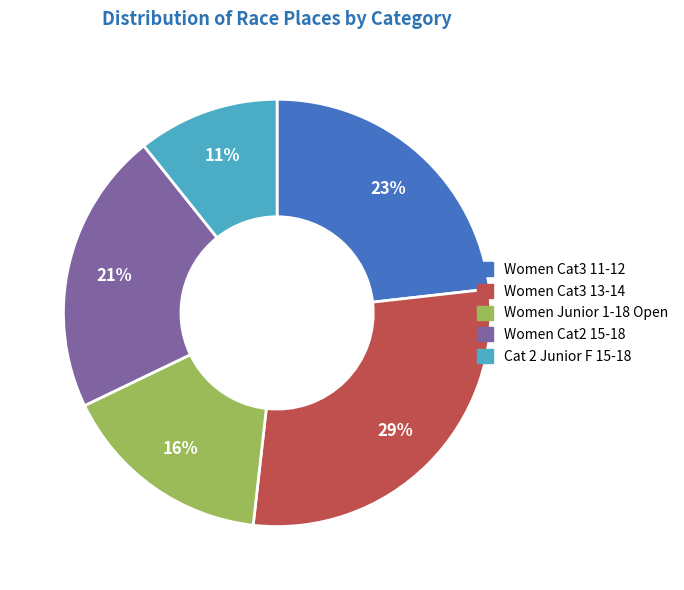

Does any single category account for the majority?

No